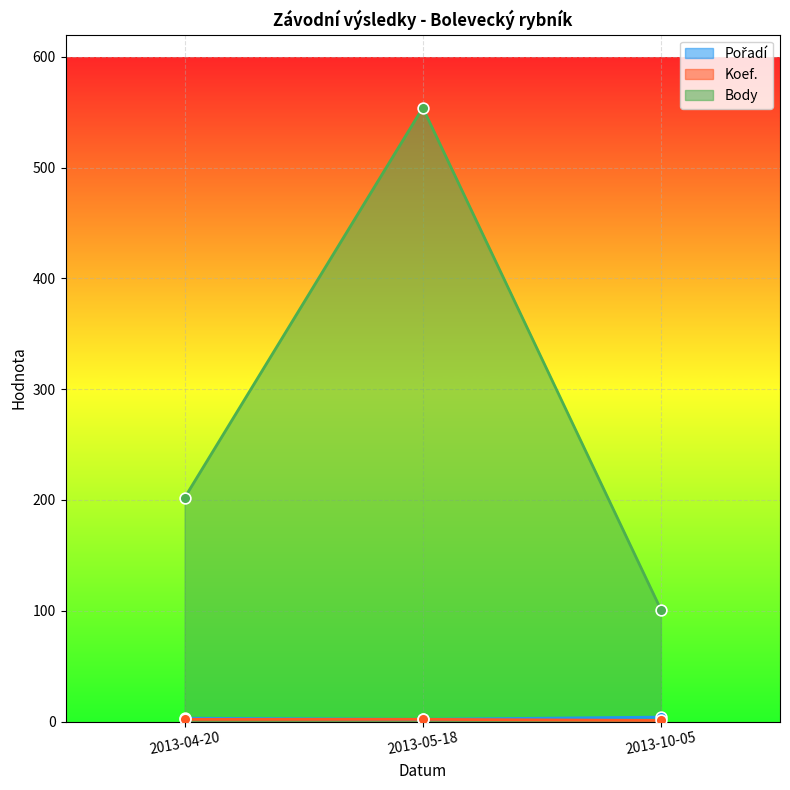

Which series reaches the maximum Y coordinate?

Body